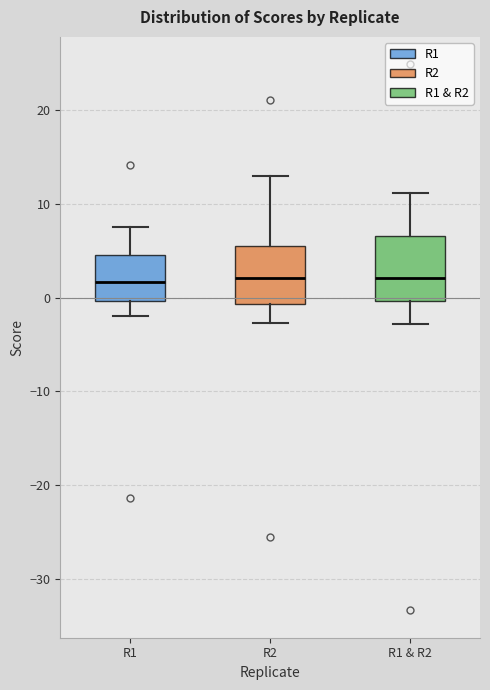

Reading left to right, read every box against the y-axis: the position of its median line, the range the box covers, and the ends of its whiskers. The values are not printed on the chart, so give them approximately, as read against the axis.

R1: median 2, box 0 to 5, whiskers -2 to 8
R2: median 2, box -1 to 6, whiskers -3 to 13
R1 & R2: median 2, box 0 to 7, whiskers -3 to 11